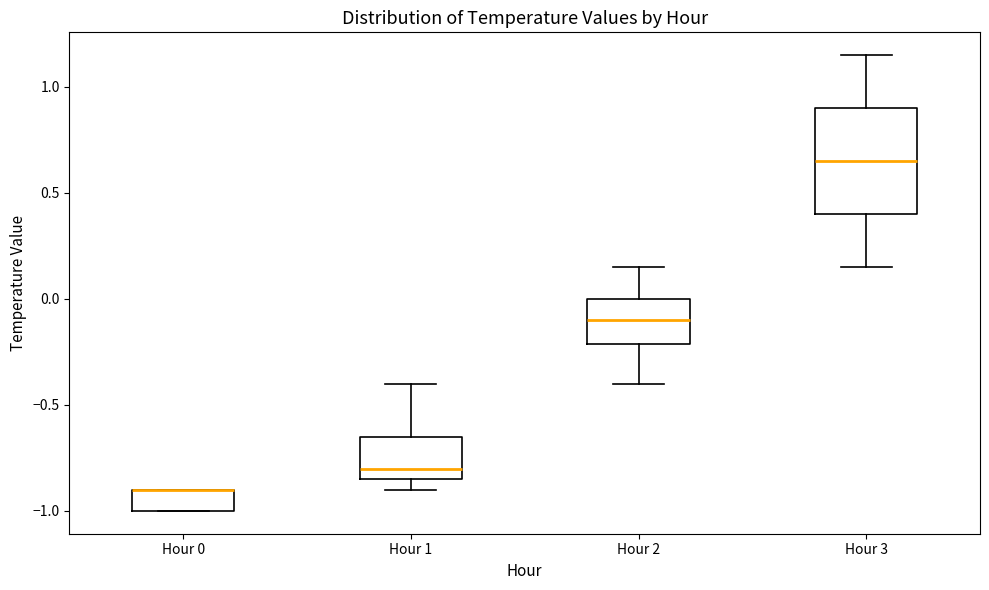

Reading left to right, read every box against the y-axis: the position of its median line, the range the box covers, and the ends of its whiskers. The values are not printed on the chart, so give them approximately, as read against the axis.

Hour 0: median -0.90 (drawn on the box's upper edge), box -1.00 to -0.90, whiskers -1.00 to -0.90
Hour 1: median -0.80, box -0.85 to -0.65, whiskers -0.90 to -0.40
Hour 2: median -0.10, box -0.20 to 0.00, whiskers -0.40 to 0.15
Hour 3: median 0.65, box 0.40 to 0.90, whiskers 0.15 to 1.15